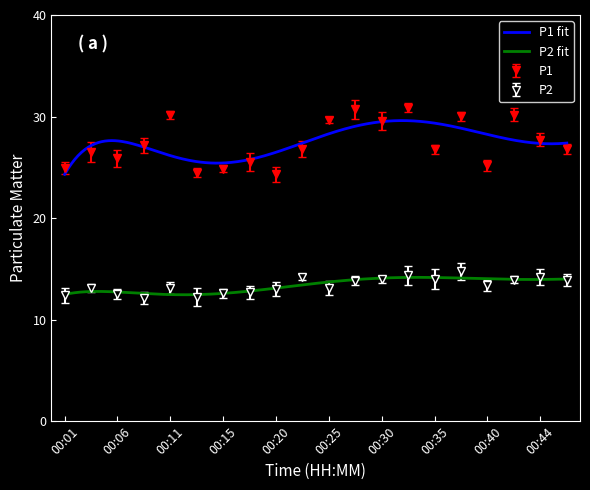

Reading left to right, list all the values displayed in this chart.

P1: 24.9	26.5	25.9	27.1	30.1	24.5	24.9	25.5	24.3	26.8	29.6	30.7	29.6	30.9	26.8	30.0	25.2	30.2	27.7	26.8
P2: 12.4	13.1	12.6	12.1	13.1	12.2	12.6	12.7	13.0	14.2	13.1	13.8	14.0	14.3	14.0	14.8	13.4	13.9	14.2	13.9